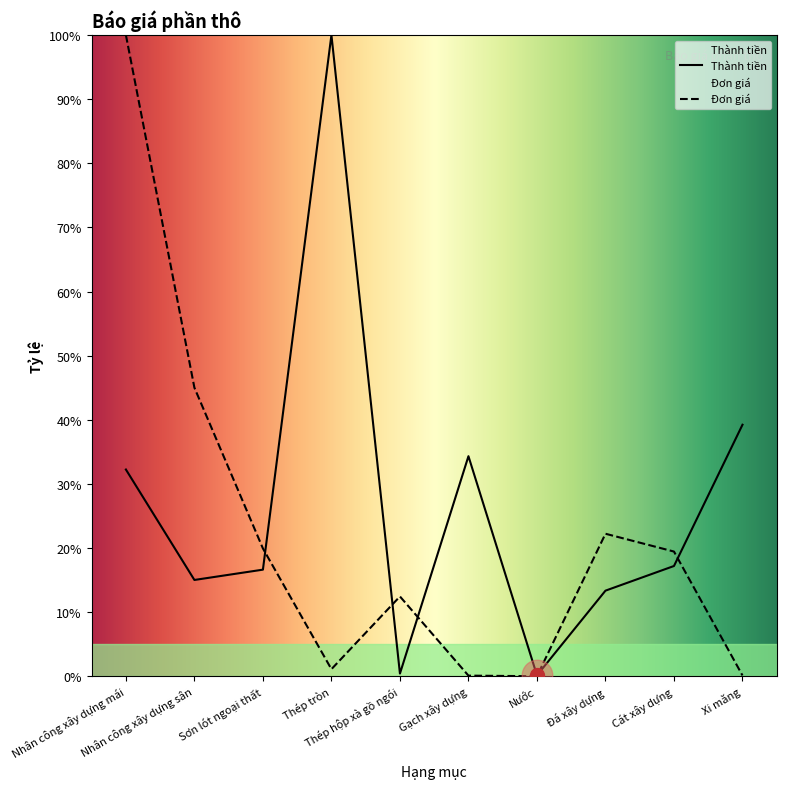

How many interior local valleys does the Thành tiền series have?

3